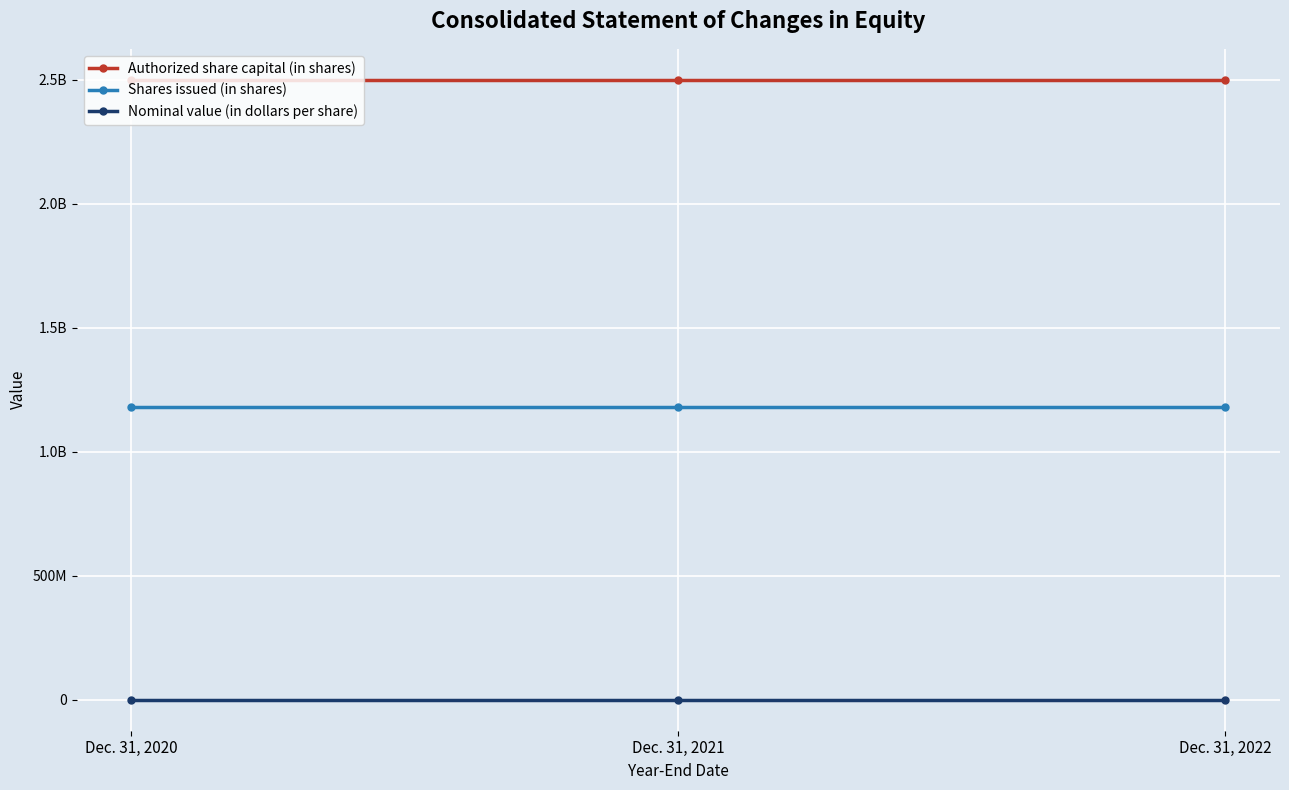

What is the value of the Authorized share capital (in shares) point at the 1st from the left?

2500000000